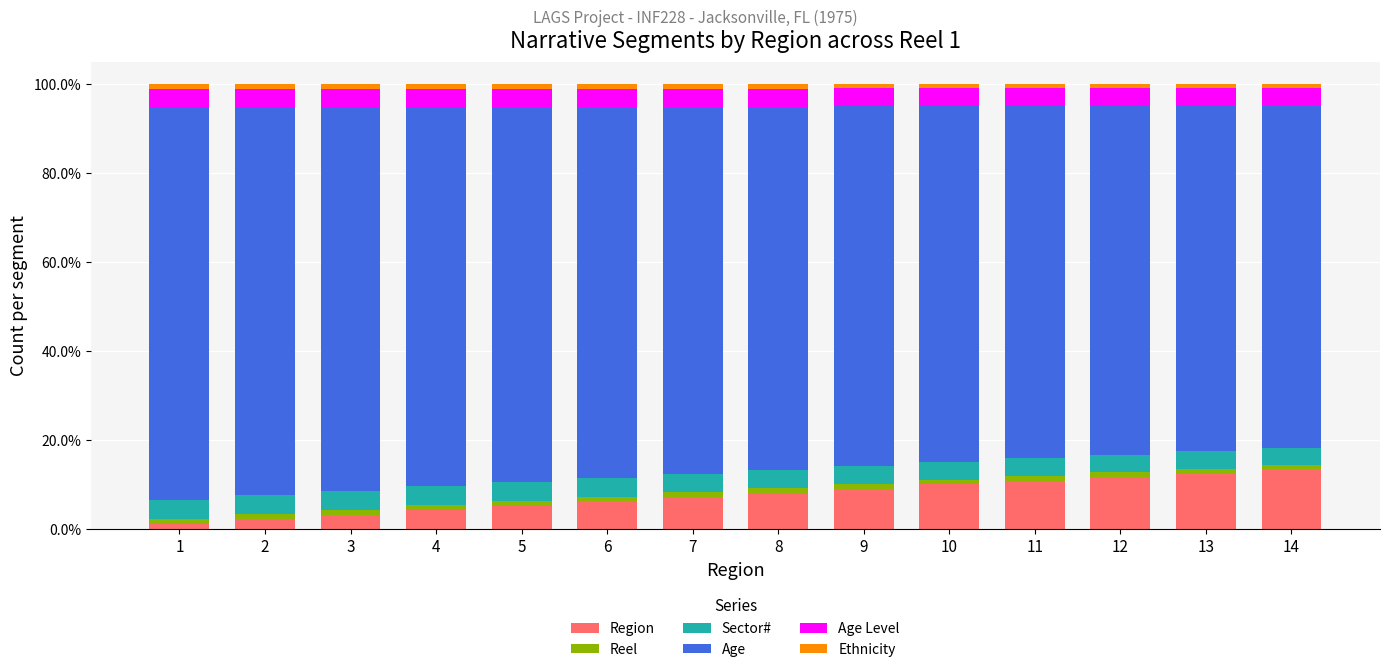

Does the chart contain stacked bars?

Yes